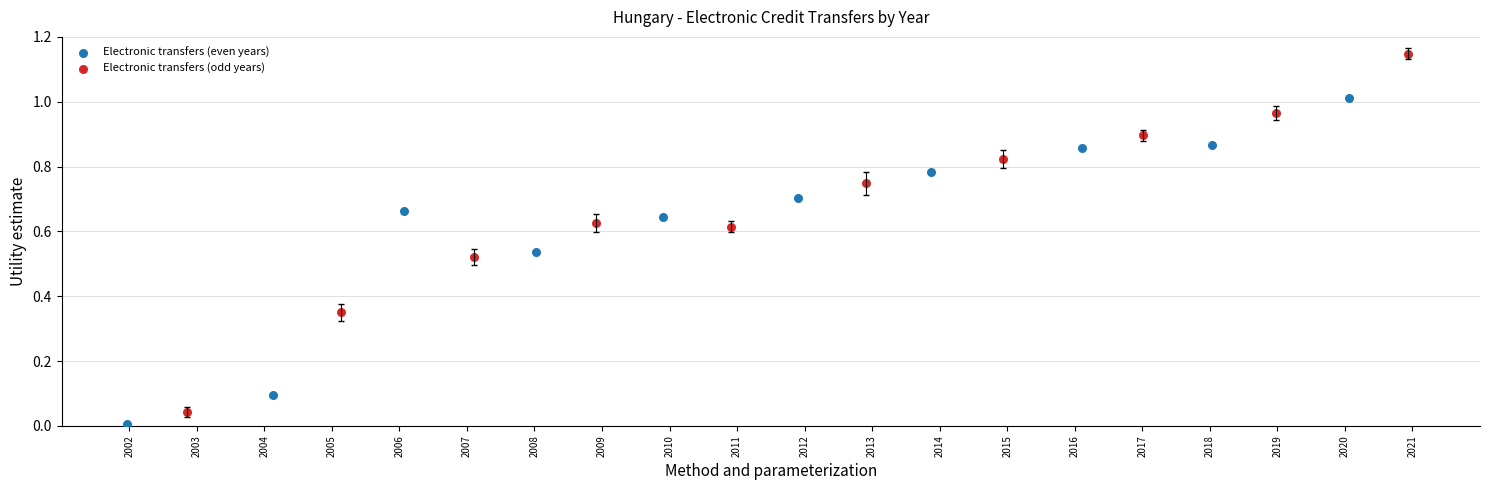

Which series reaches the minimum Y coordinate?

Electronic transfers (even years)